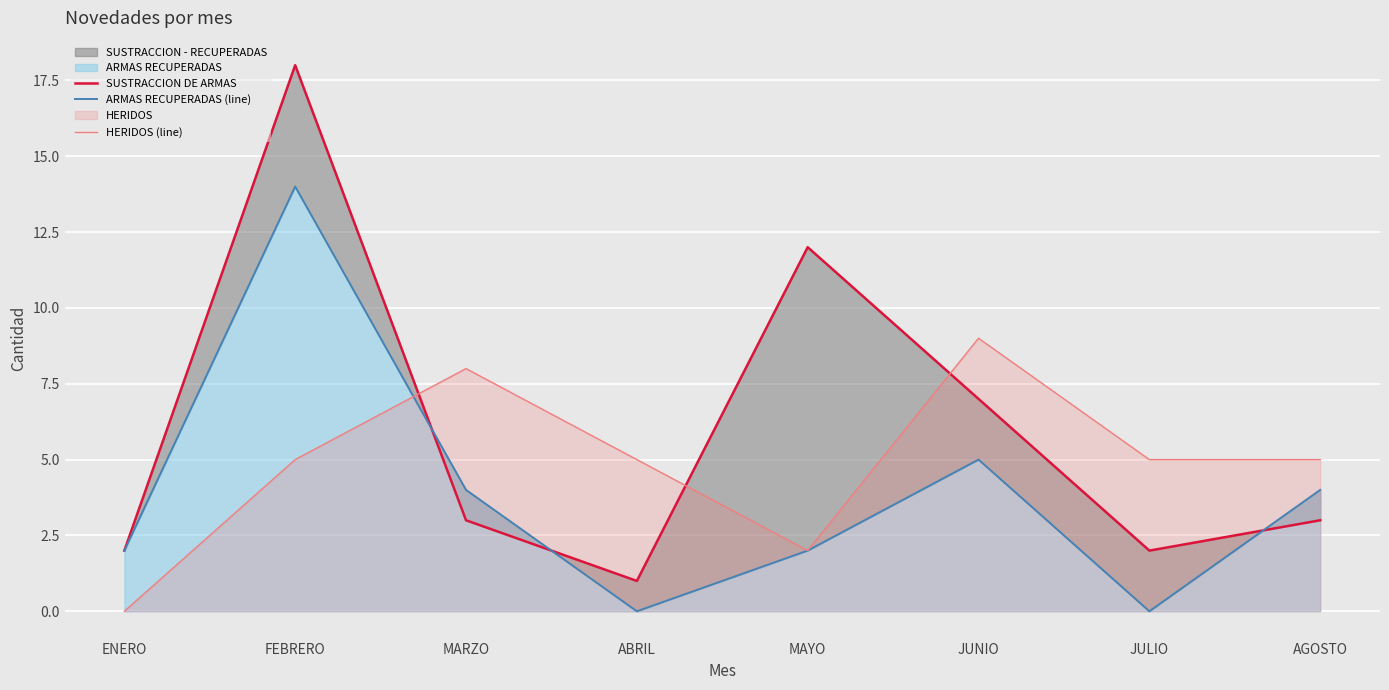

How many times do ARMAS RECUPERADAS (line) and SUSTRACCION DE ARMAS cross each other?

3